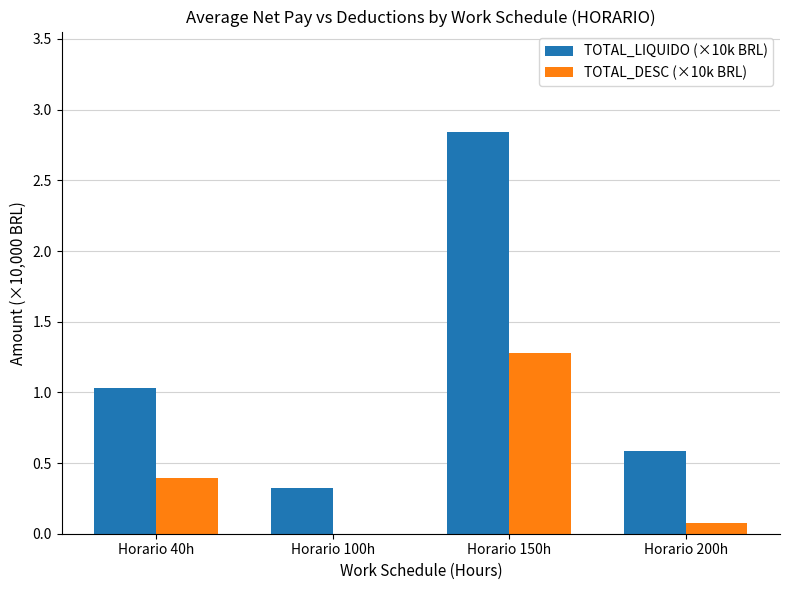

Is it true that TOTAL_DESC (×10k BRL) equals 1.3 at Horario 150h?

True